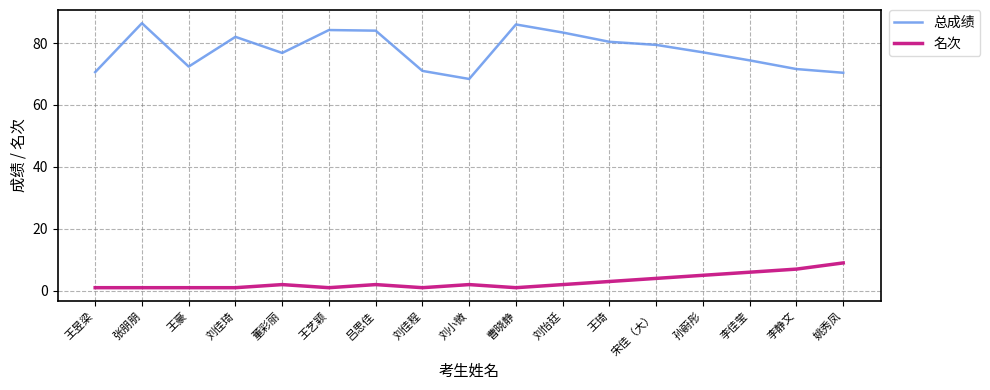

The 名次 series shows 10.2 at 李静文. True or false?

False